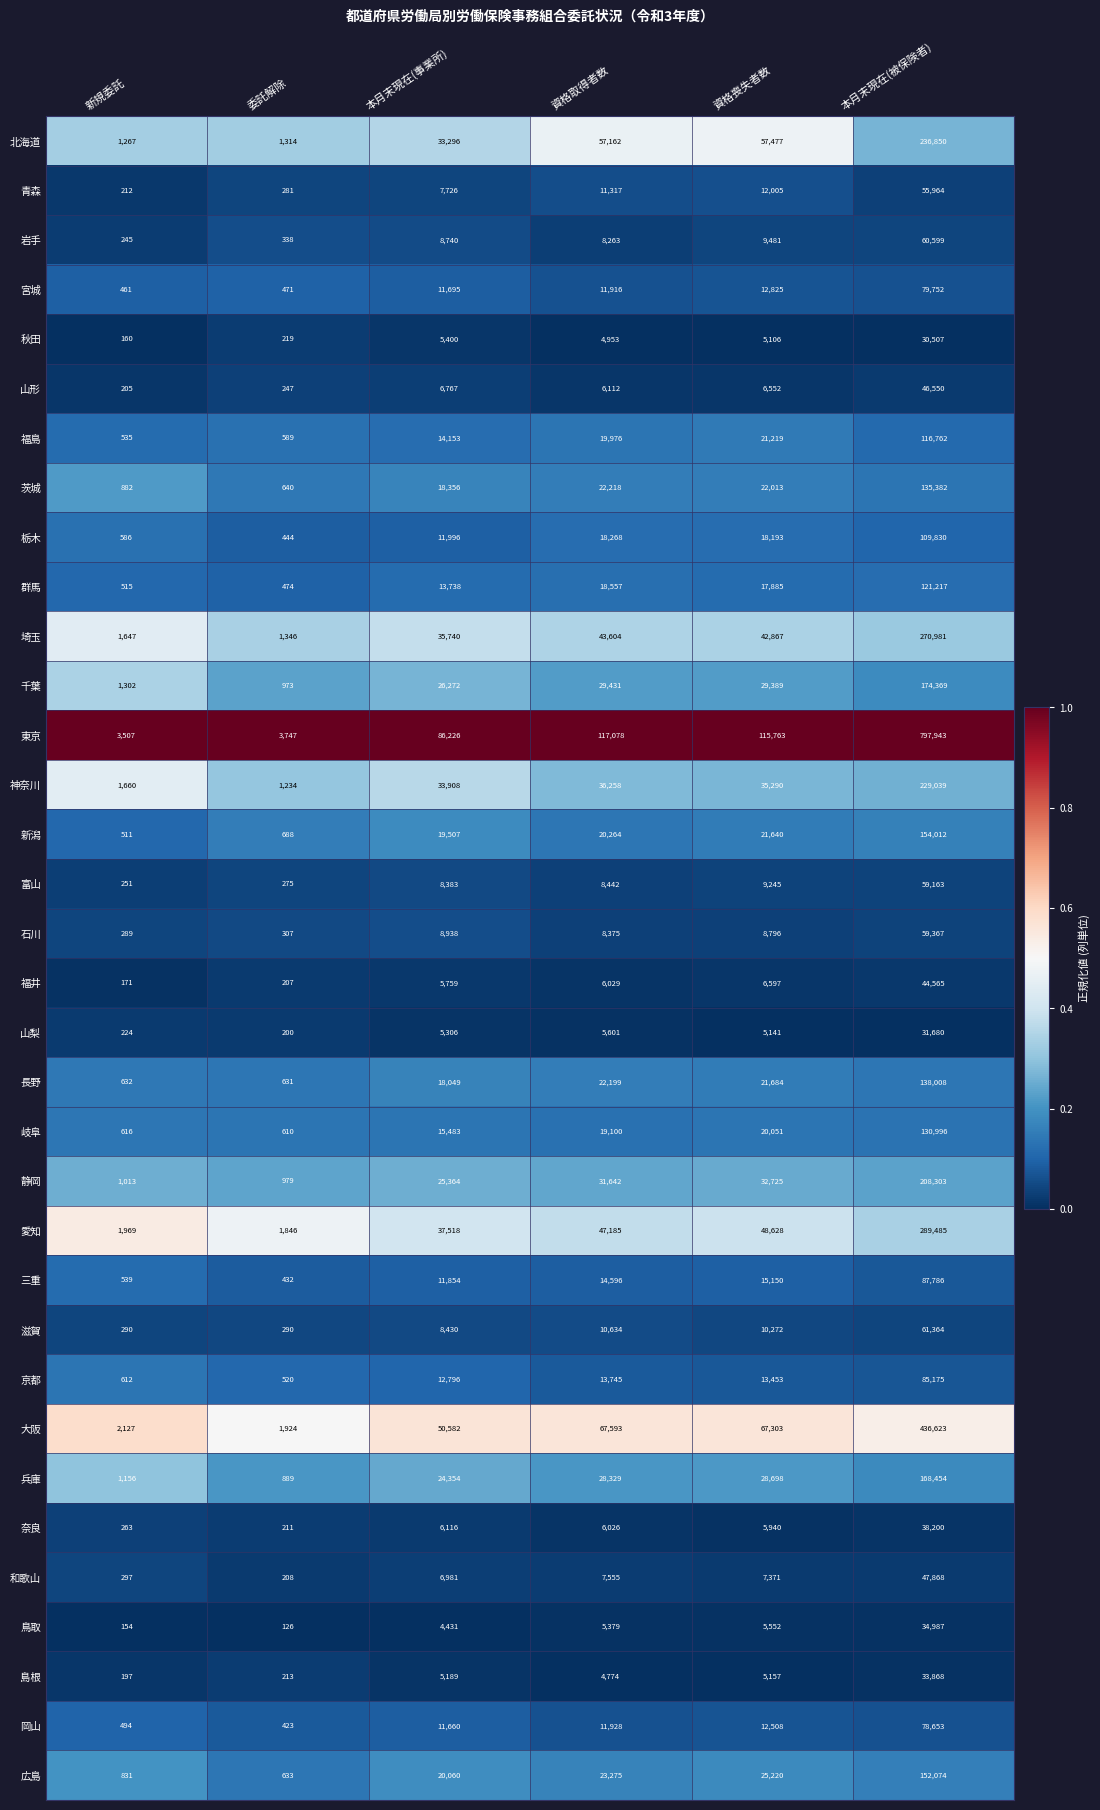

Which label corresponds to the largest value in the chart?

本月末現在(被保険者)